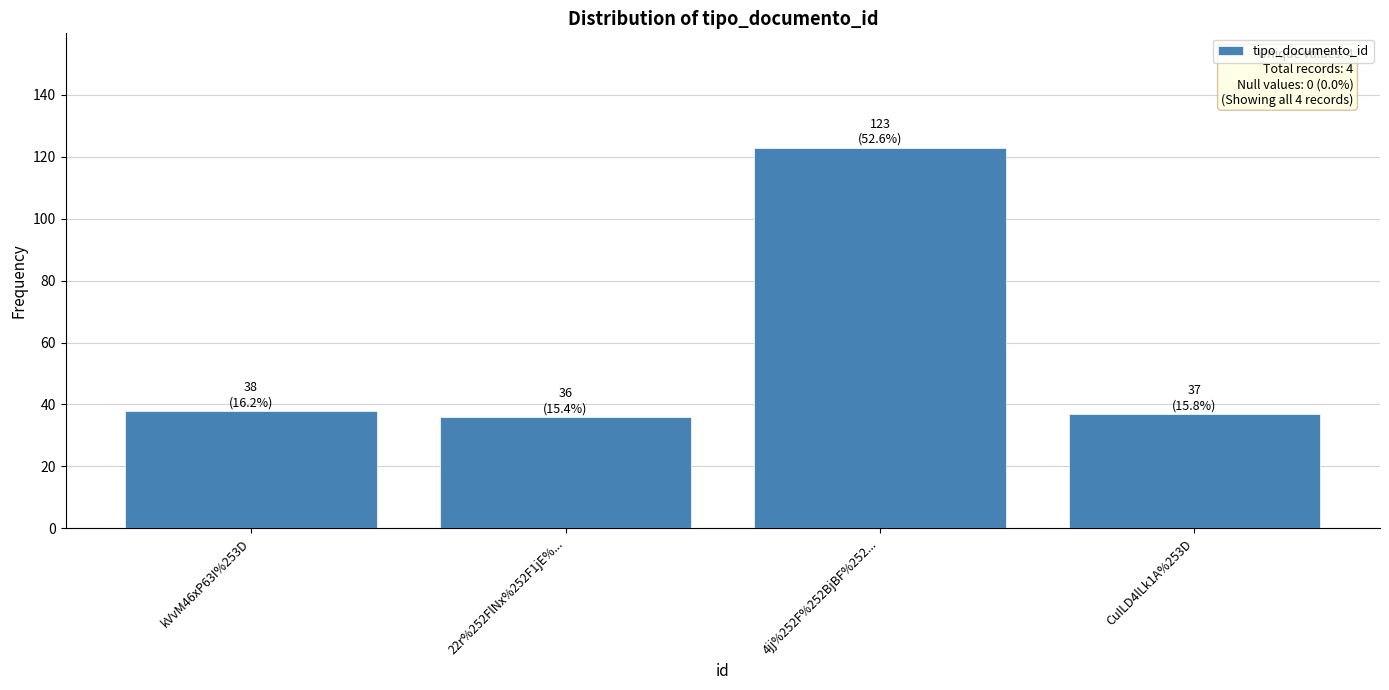

What is the smallest value displayed?

36